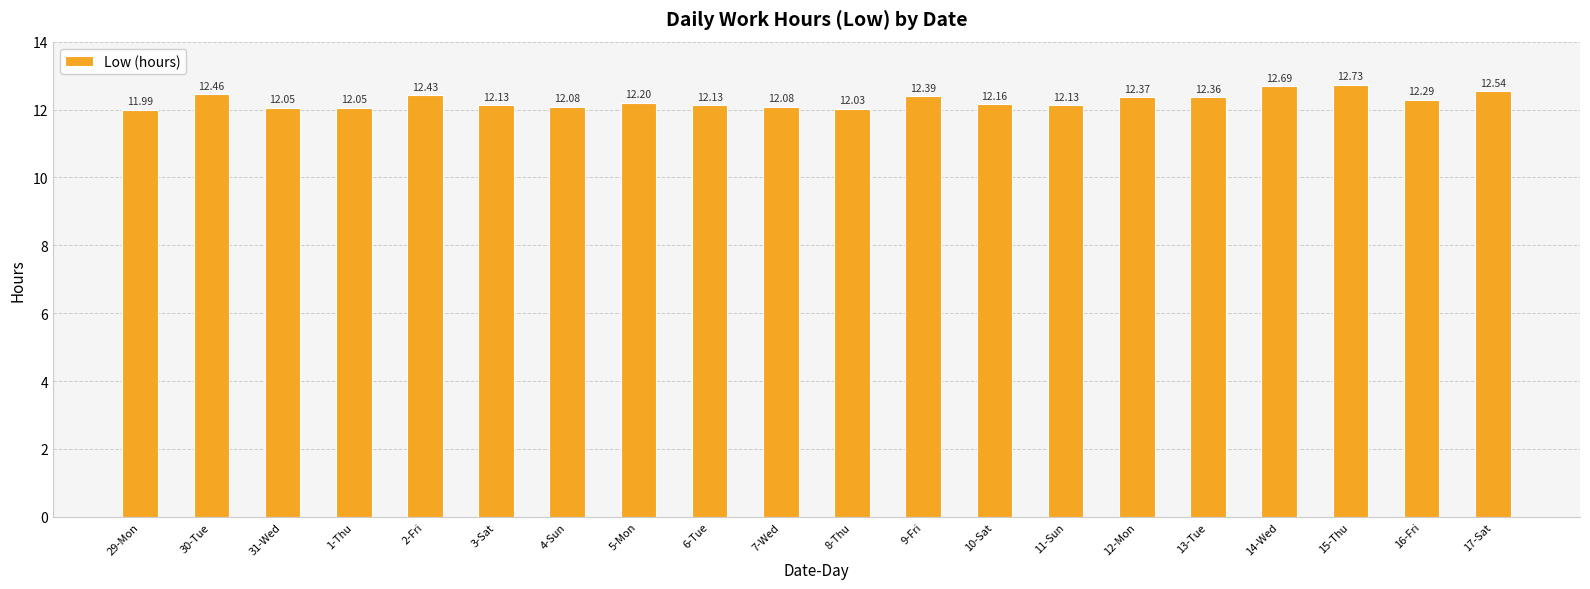

What is the label of the 17th bar from the right?

1-Thu